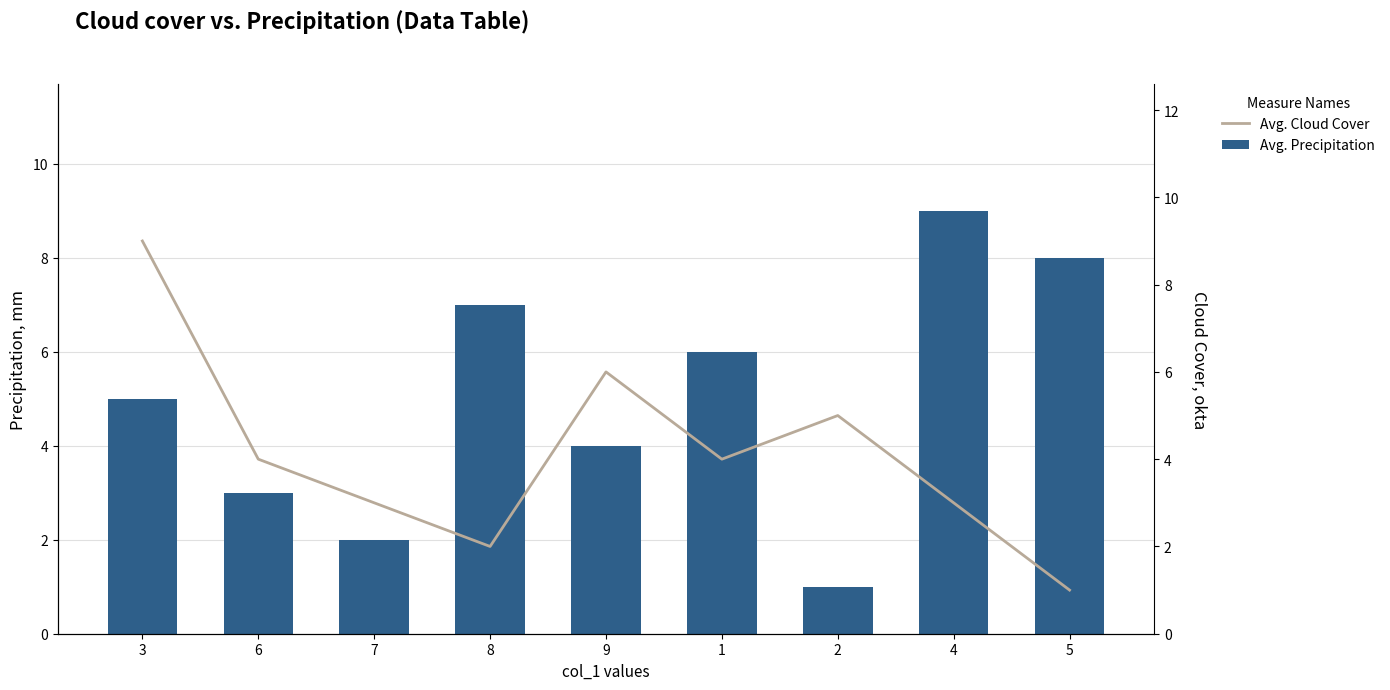

Rank the series at 1 from lowest to highest value.

Avg. Cloud Cover, Avg. Precipitation